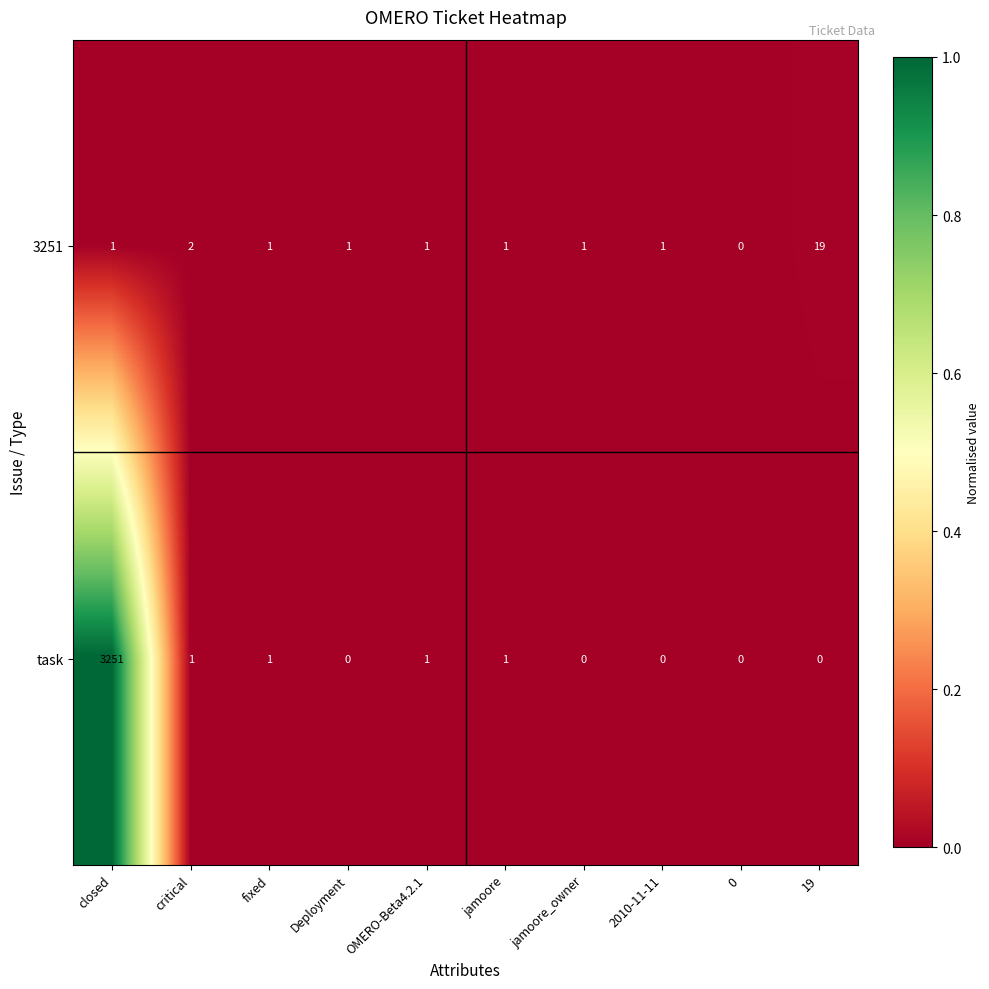

Rank the series by their average value, from highest to lowest.

task, 3251